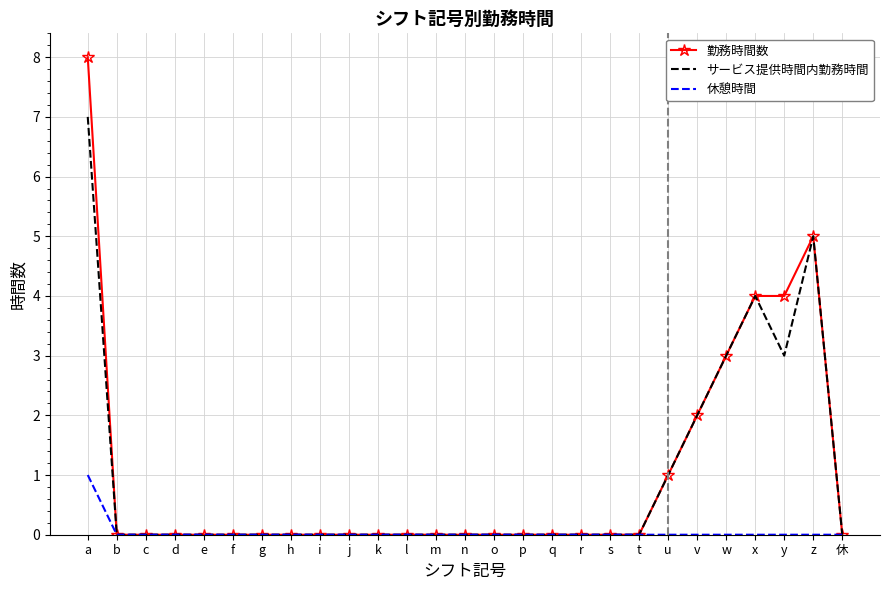

How many 勤務時間数 values are between 0 and 1?

21